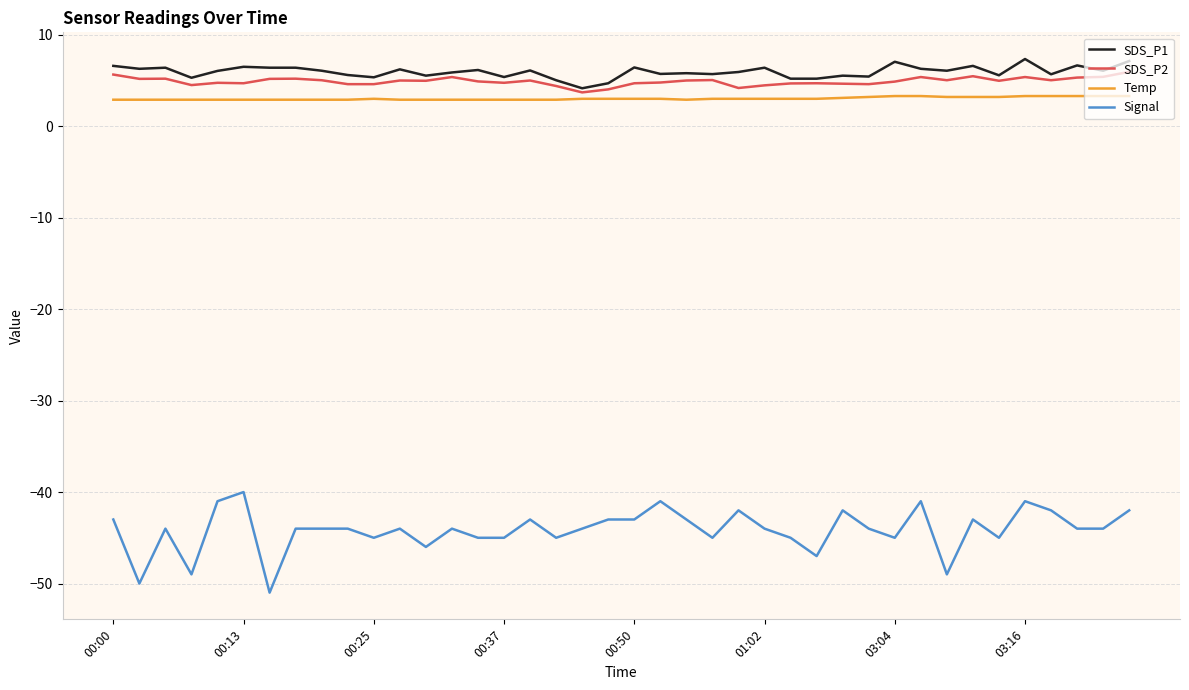

What is the difference between the maximum and minimum values in the SDS_P1 series?

3.2